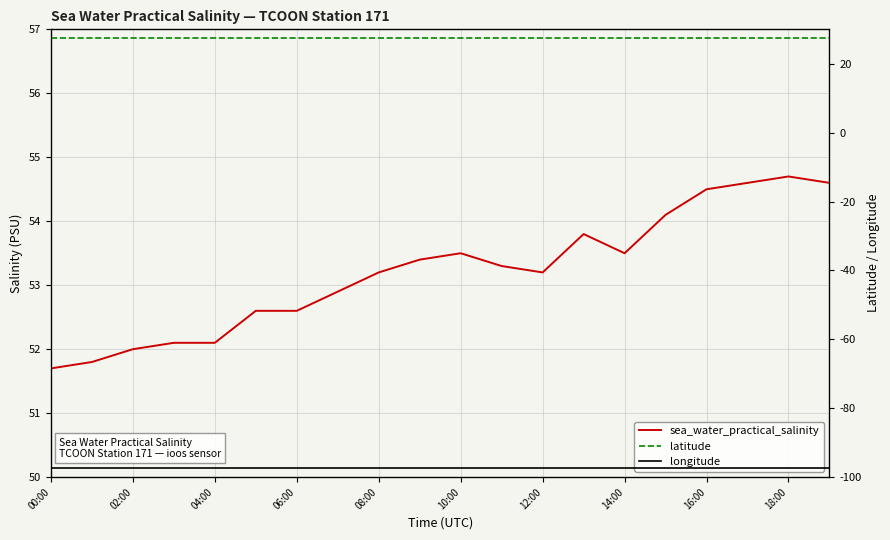

What is the average value of the latitude series?

27.5